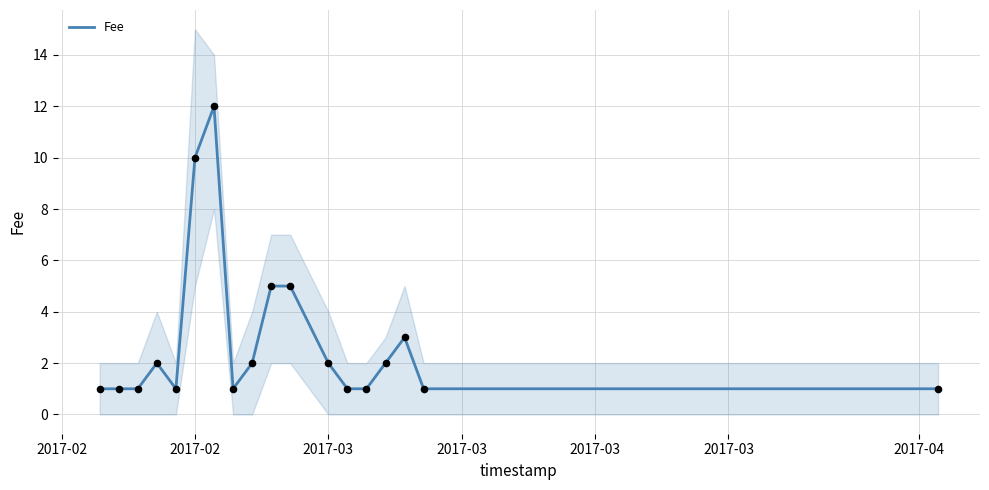

What is the highest value of the Fee series?

12.0